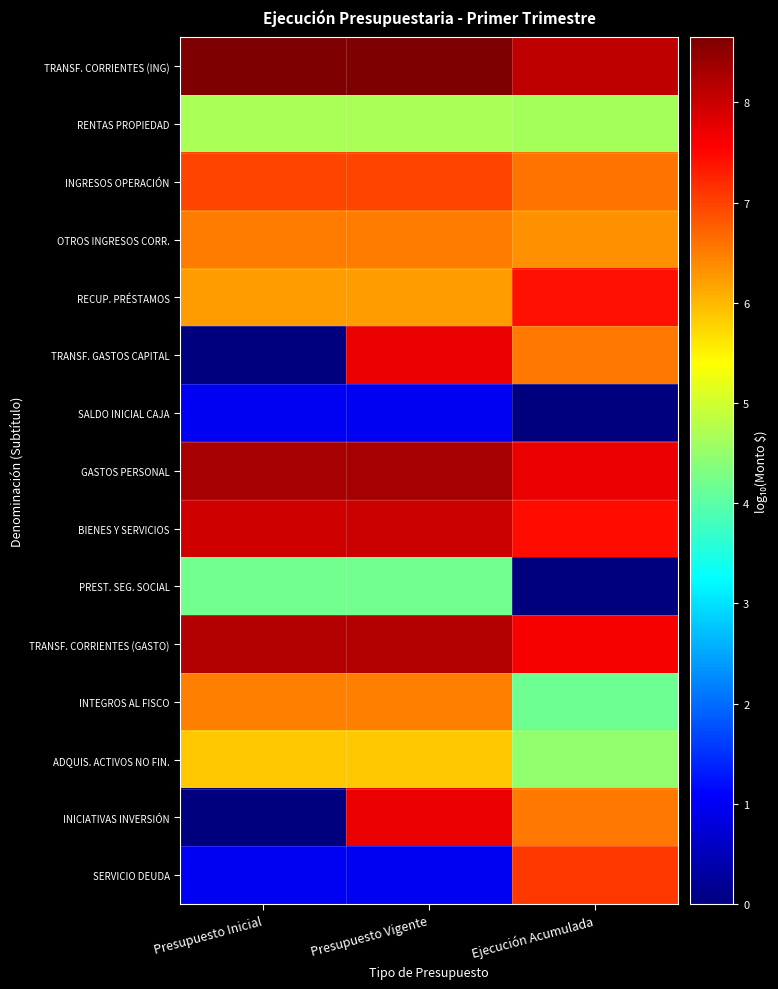

Reading right to left, what are all the values shown in this chart?

TRANSF. CORRIENTES (ING): Ejecución Acumulada=8.1	Presupuesto Vigente=8.6	Presupuesto Inicial=8.6
RENTAS PROPIEDAD: Ejecución Acumulada=4.6	Presupuesto Vigente=4.7	Presupuesto Inicial=4.7
INGRESOS OPERACIÓN: Ejecución Acumulada=6.6	Presupuesto Vigente=7.0	Presupuesto Inicial=7.0
OTROS INGRESOS CORR.: Ejecución Acumulada=6.3	Presupuesto Vigente=6.5	Presupuesto Inicial=6.5
RECUP. PRÉSTAMOS: Ejecución Acumulada=7.4	Presupuesto Vigente=6.2	Presupuesto Inicial=6.2
TRANSF. GASTOS CAPITAL: Ejecución Acumulada=6.5	Presupuesto Vigente=7.7	Presupuesto Inicial=0.0
SALDO INICIAL CAJA: Ejecución Acumulada=0.0	Presupuesto Vigente=1.0	Presupuesto Inicial=1.0
GASTOS PERSONAL: Ejecución Acumulada=7.7	Presupuesto Vigente=8.3	Presupuesto Inicial=8.3
BIENES Y SERVICIOS: Ejecución Acumulada=7.5	Presupuesto Vigente=8.0	Presupuesto Inicial=8.0
PREST. SEG. SOCIAL: Ejecución Acumulada=0.0	Presupuesto Vigente=4.2	Presupuesto Inicial=4.2
TRANSF. CORRIENTES (GASTO): Ejecución Acumulada=7.6	Presupuesto Vigente=8.2	Presupuesto Inicial=8.2
INTEGROS AL FISCO: Ejecución Acumulada=4.2	Presupuesto Vigente=6.5	Presupuesto Inicial=6.5
ADQUIS. ACTIVOS NO FIN.: Ejecución Acumulada=4.5	Presupuesto Vigente=5.9	Presupuesto Inicial=5.9
INICIATIVAS INVERSIÓN: Ejecución Acumulada=6.5	Presupuesto Vigente=7.7	Presupuesto Inicial=0.0
SERVICIO DEUDA: Ejecución Acumulada=7.1	Presupuesto Vigente=1.0	Presupuesto Inicial=1.0